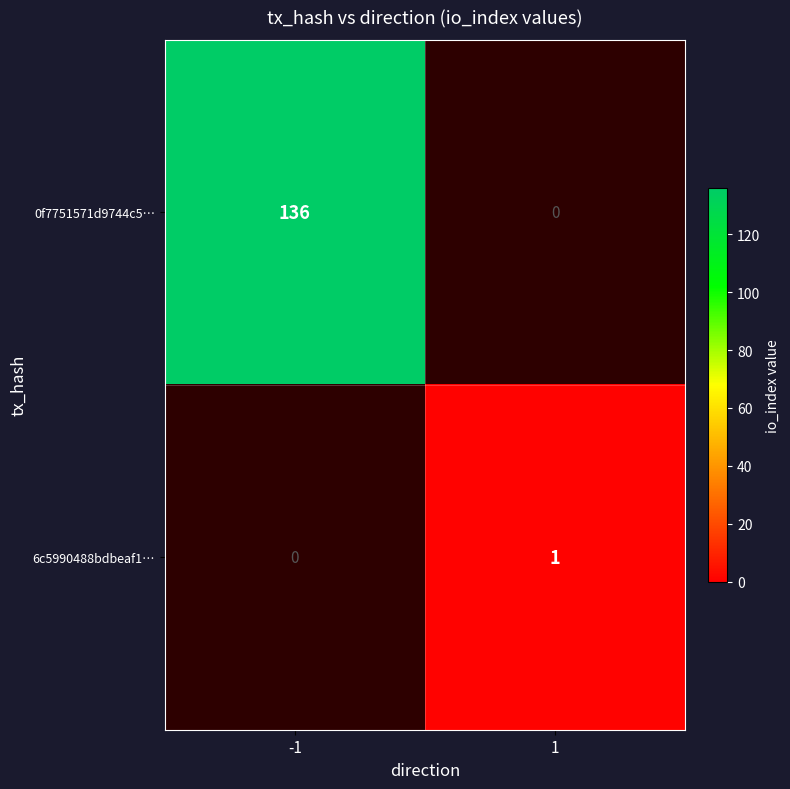

How many values in the 6c5990488bdbeaf1… series are below 1?

1